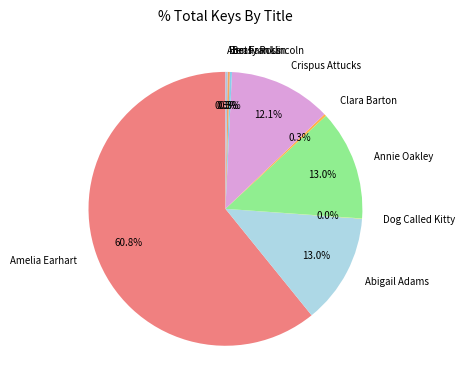

What is the largest slice in the pie chart?

Amelia Earhart